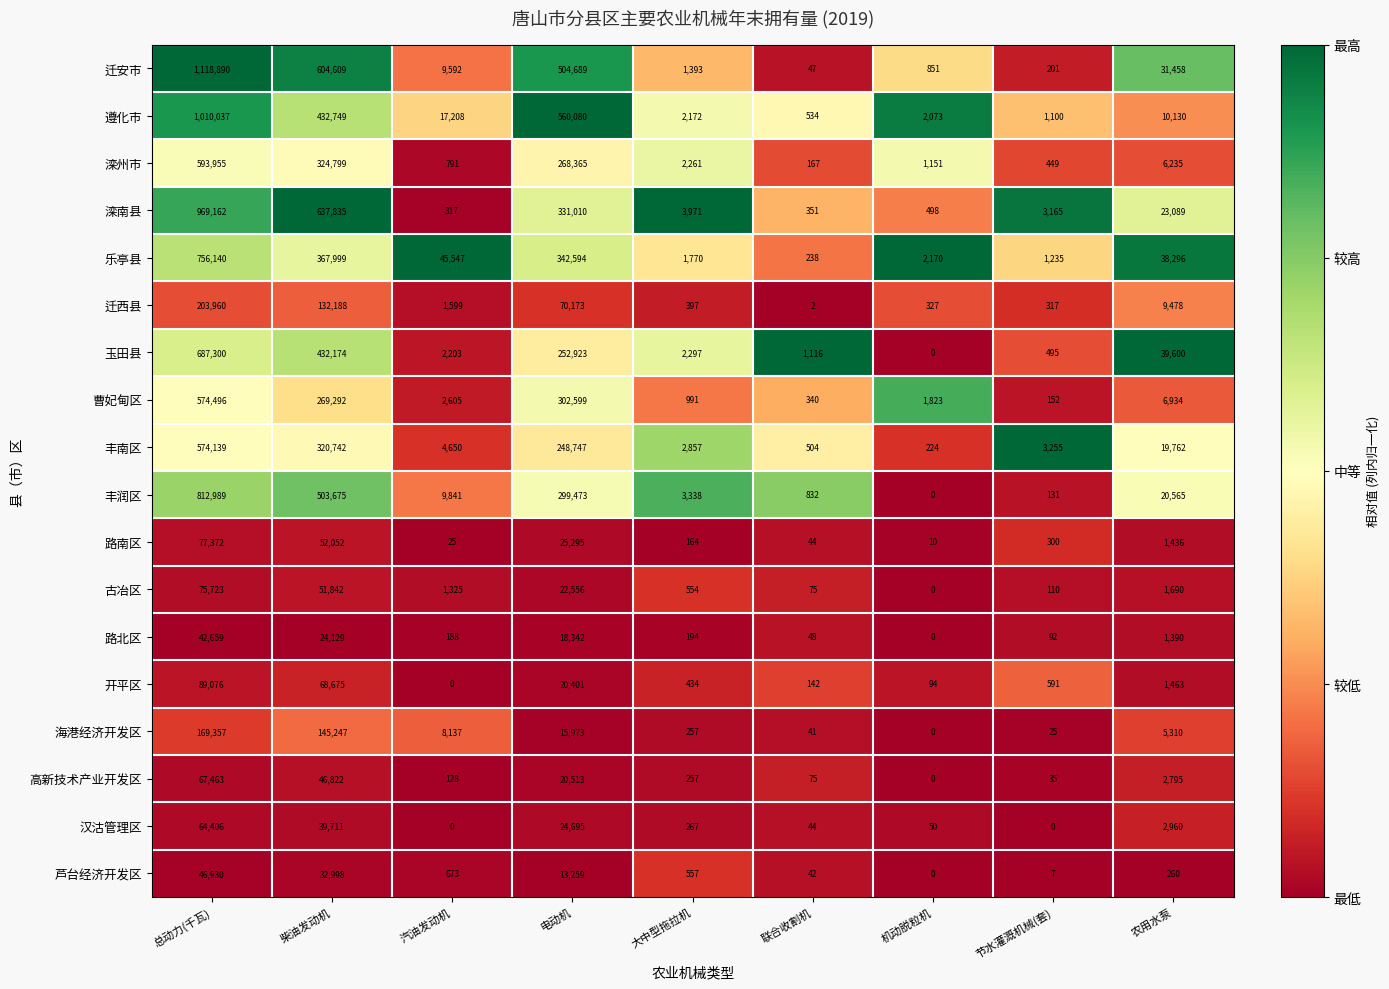

At how many categories does at least one series exceed 0?

9